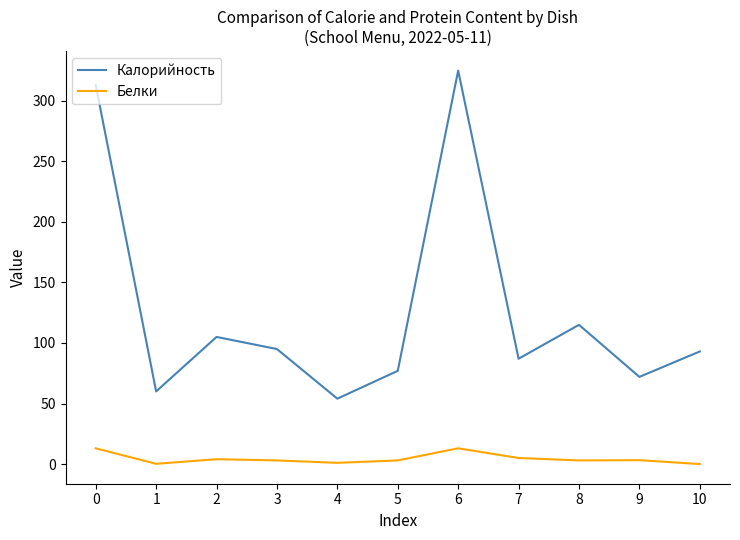

What is the average value of the Калорийность series?

126.9